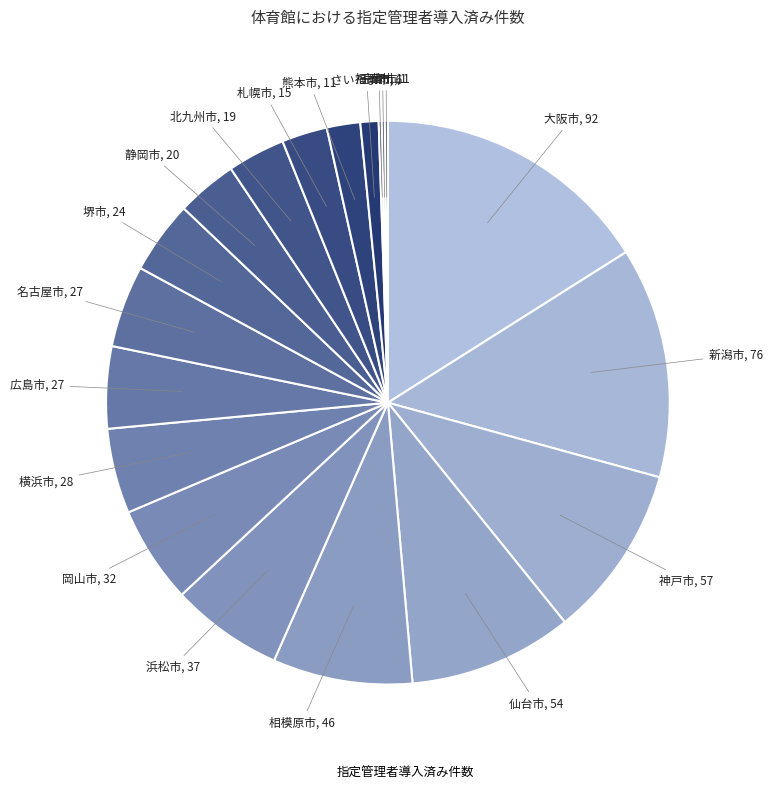

Rank the categories by value from highest to lowest.

大阪市, 新潟市, 神戸市, 仙台市, 相模原市, 浜松市, 岡山市, 横浜市, 名古屋市, 広島市, 堺市, 静岡市, 北九州市, 札幌市, 熊本市, さいたま市, 千葉市, 京都市, 福岡市, 川崎市